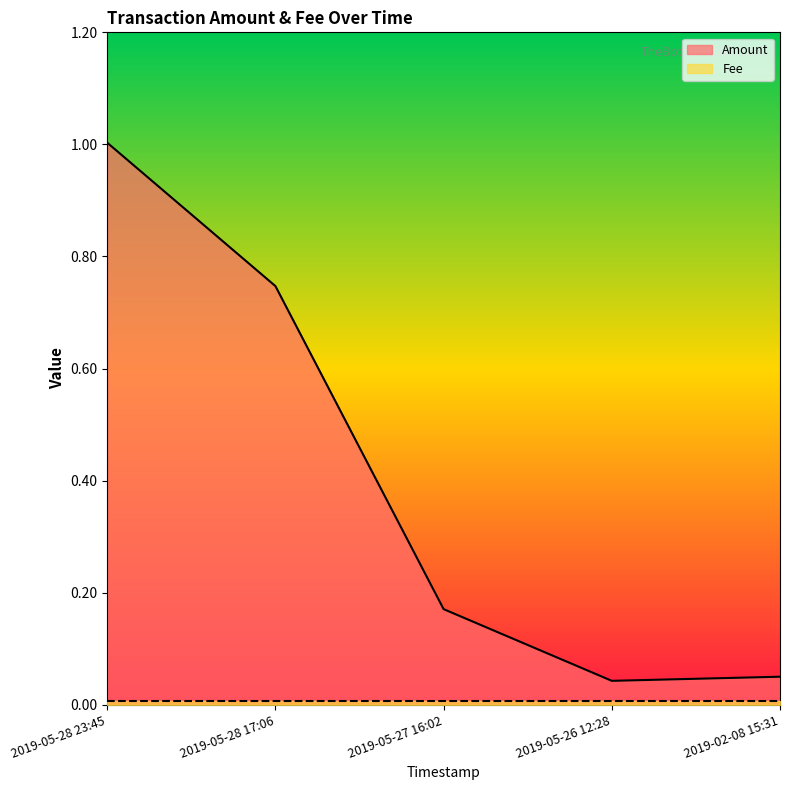

True or false: the data shows 0.3 at 2019-05-27 16:02.

False